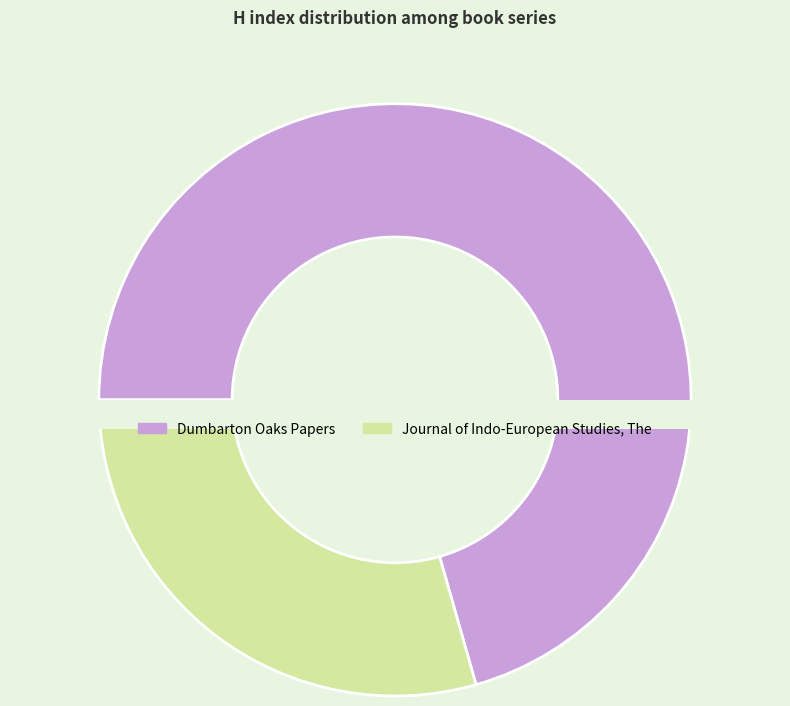

To the nearest percent, what is the difference between the largest and smallest slice percentages?

41%